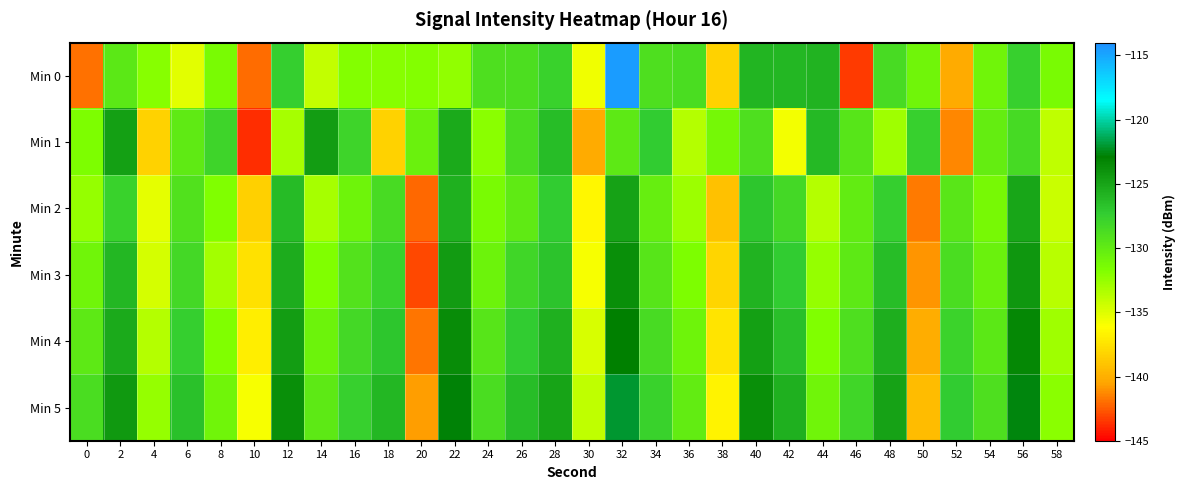

What is the greatest value displayed?

-114.6